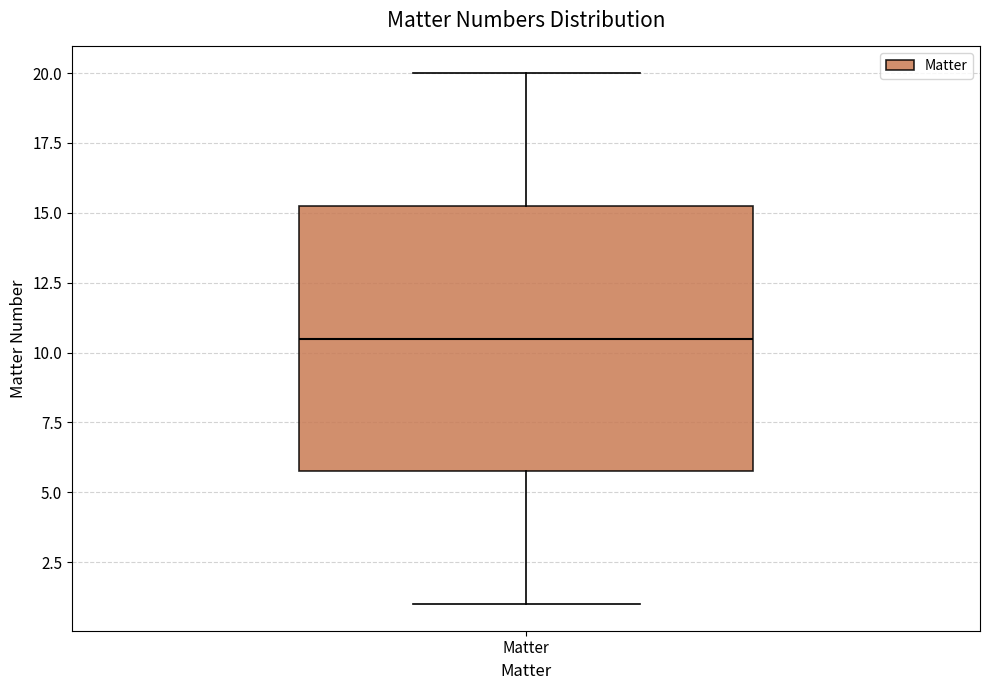

Read this box plot against the y-axis: the position of the median line, the range covered by the box, and the ends of both whiskers. The values are not printed on the chart, so give them approximately, as read against the axis.

median 10.5, box 6.0 to 15.5, whiskers 1.0 to 20.0